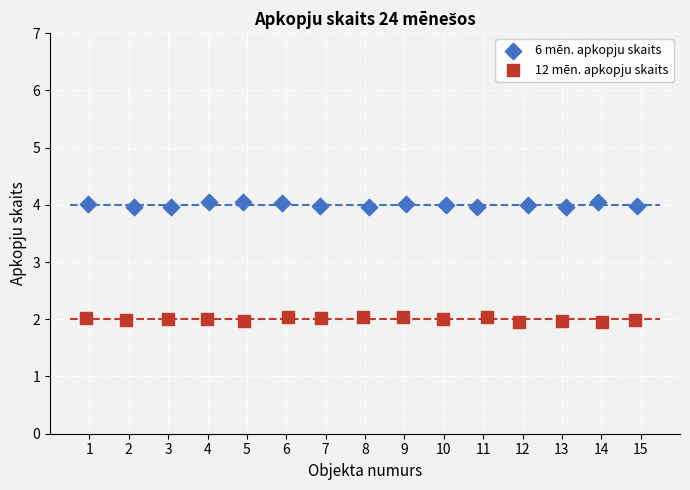

Which series reaches the minimum Y coordinate?

12 mēn. apkopju skaits